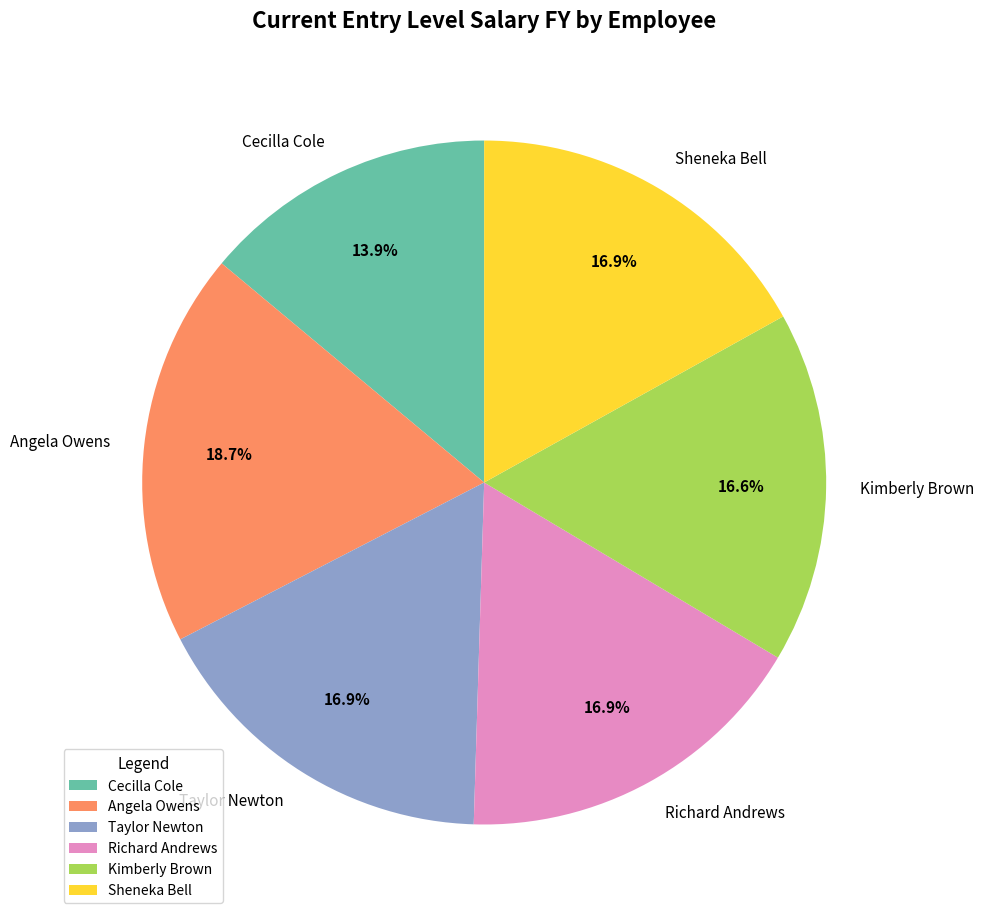

Is there any slice that represents more than half of the pie?

No